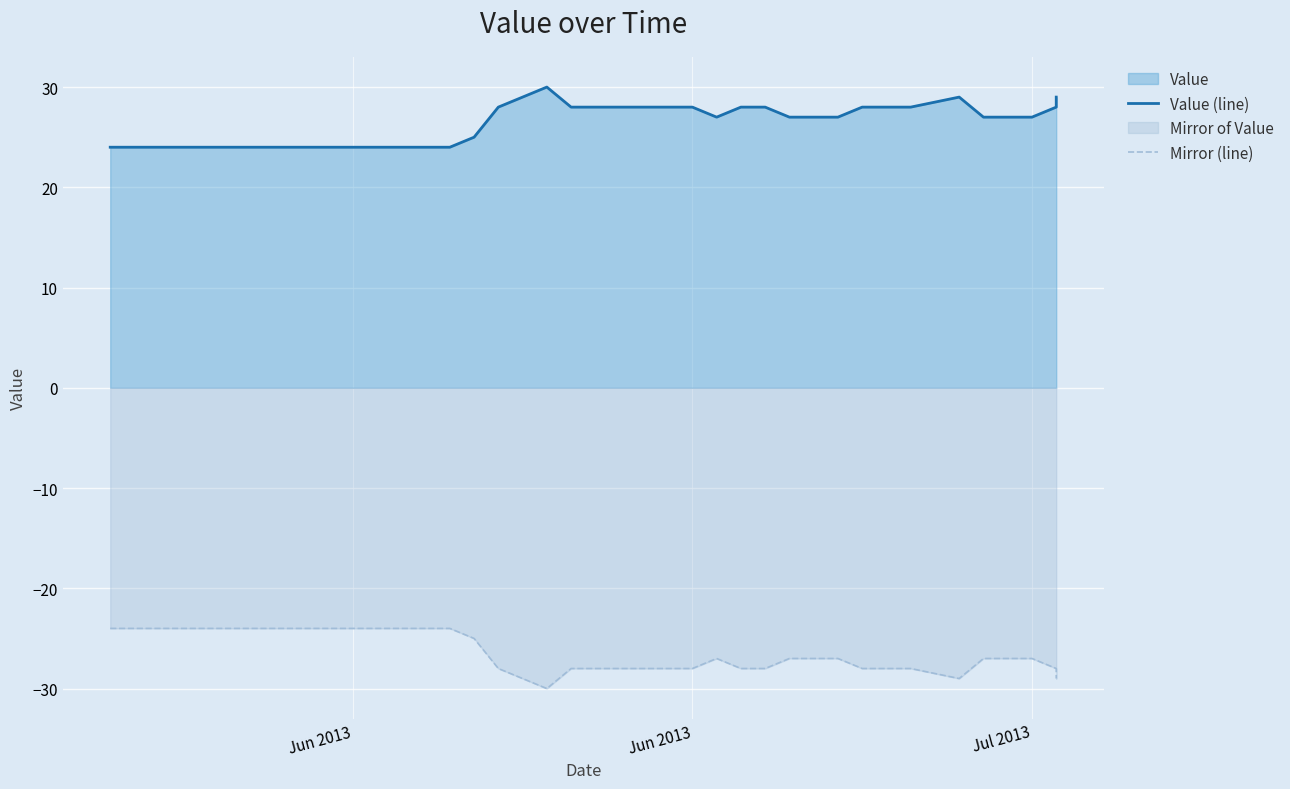

How many data points in Value (line) are less than 27?

16